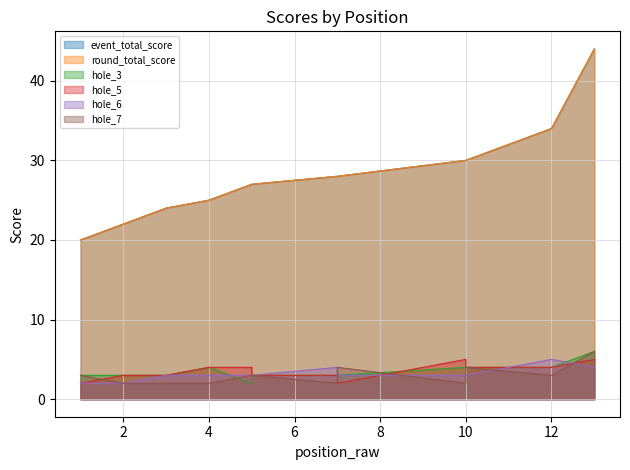

How many values in the round_total_score series are below 28?

6